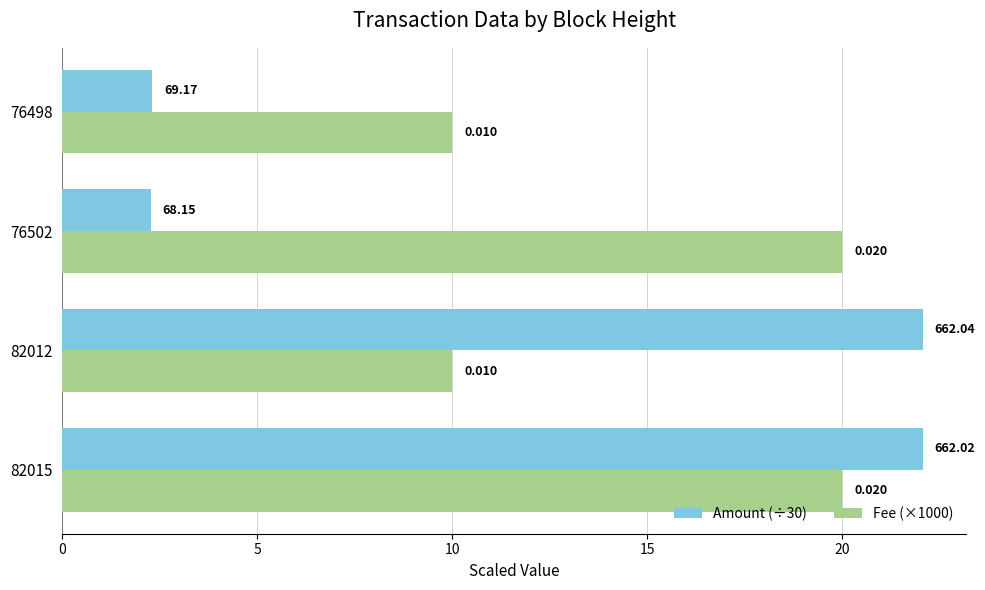

What are all the series names shown in the legend?

Amount (÷30), Fee (×1000)